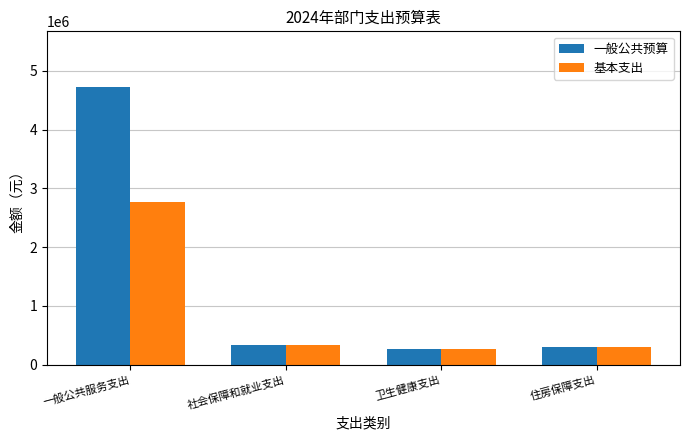

At which category is the sum across all series the highest?

一般公共服务支出